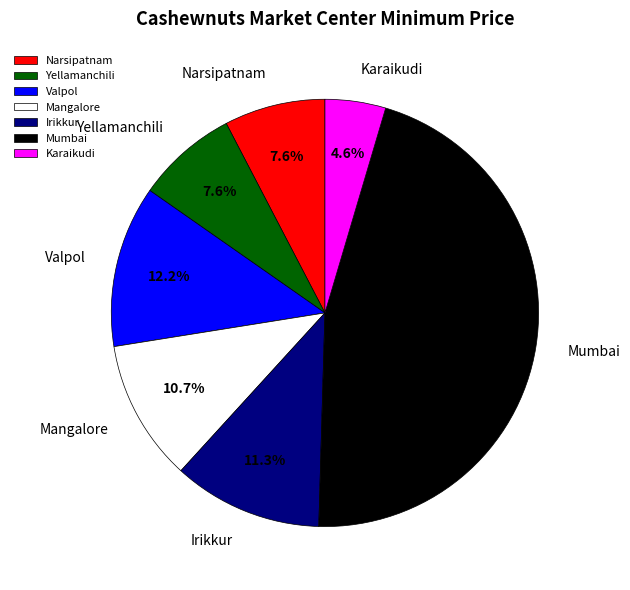

Is it true that Irikkur is 11% of the pie?

True